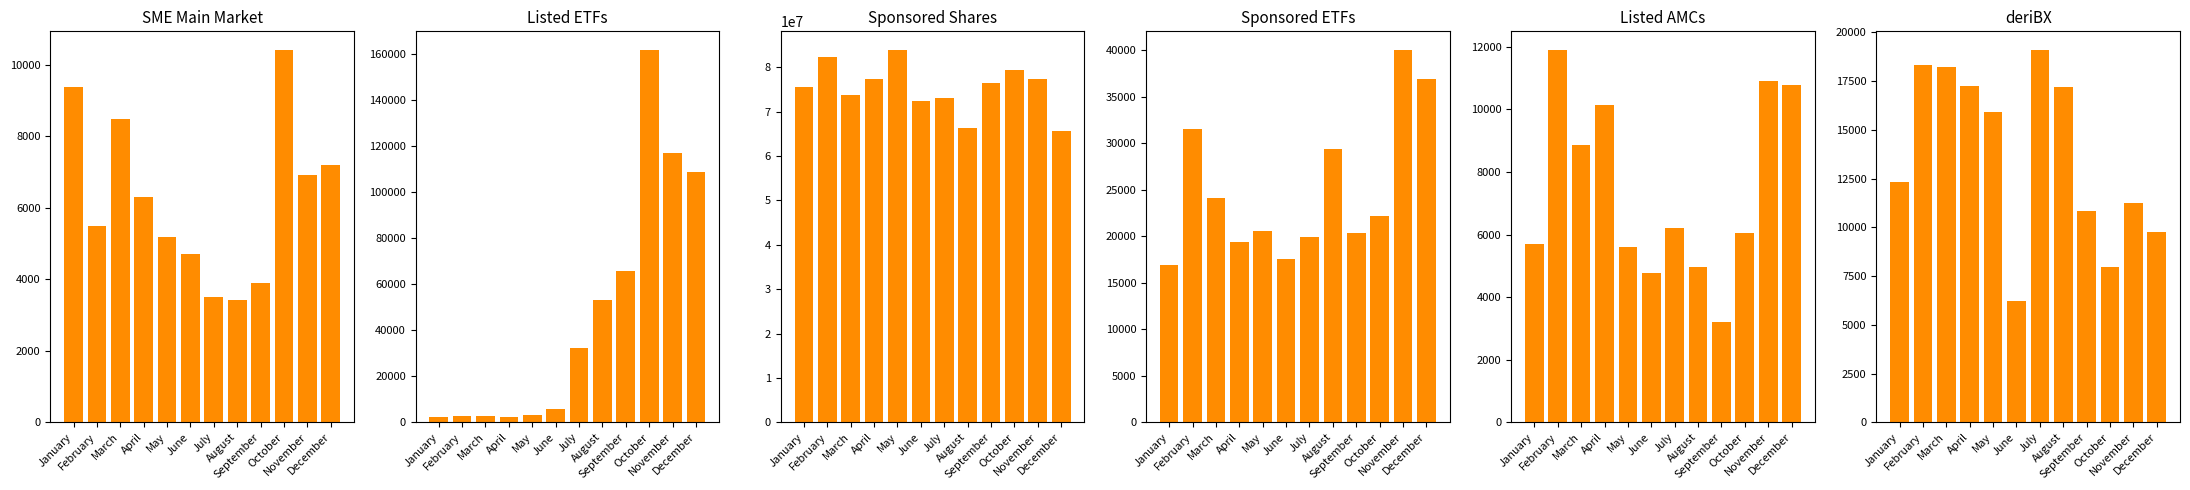

What is the sum of the Listed ETFs values at September and March?

68464